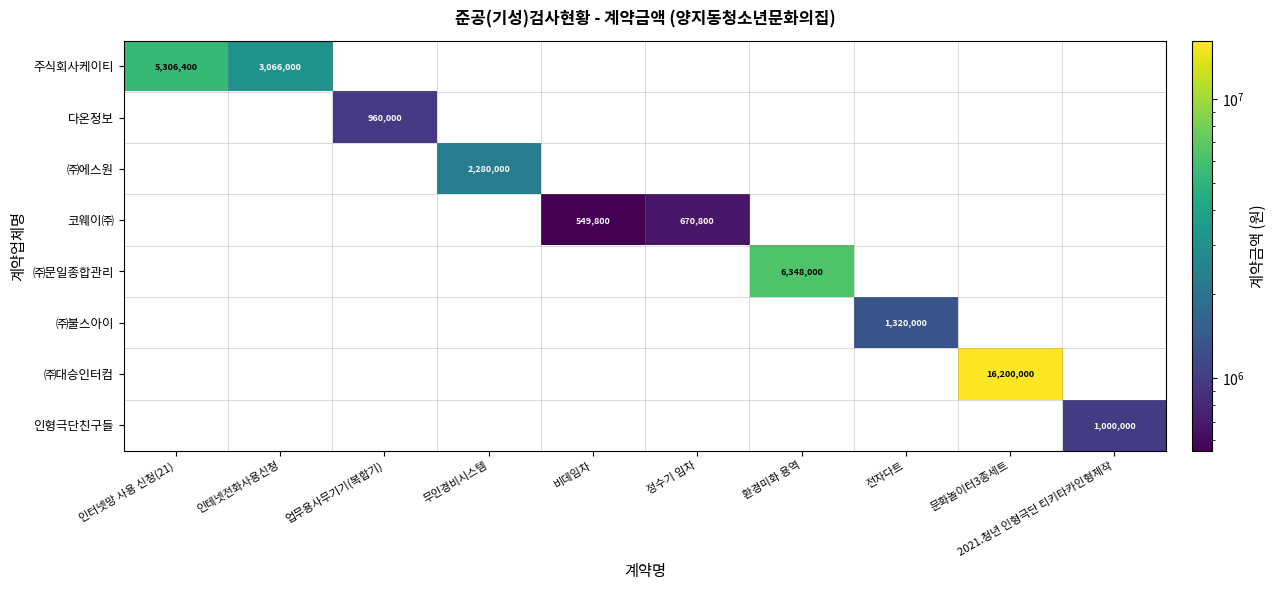

The value of 다온정보 at 업무용사무기기(복합기) is 661479. True or false?

False